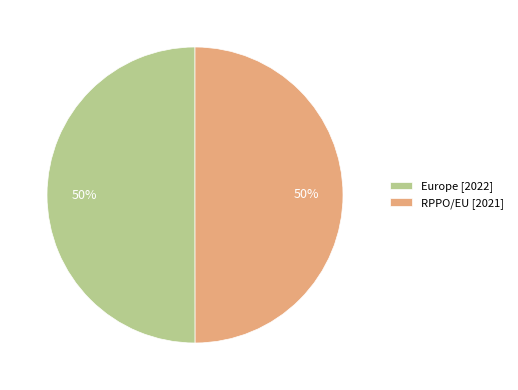

What percentage is the Europe slice, to the nearest percent?

50%